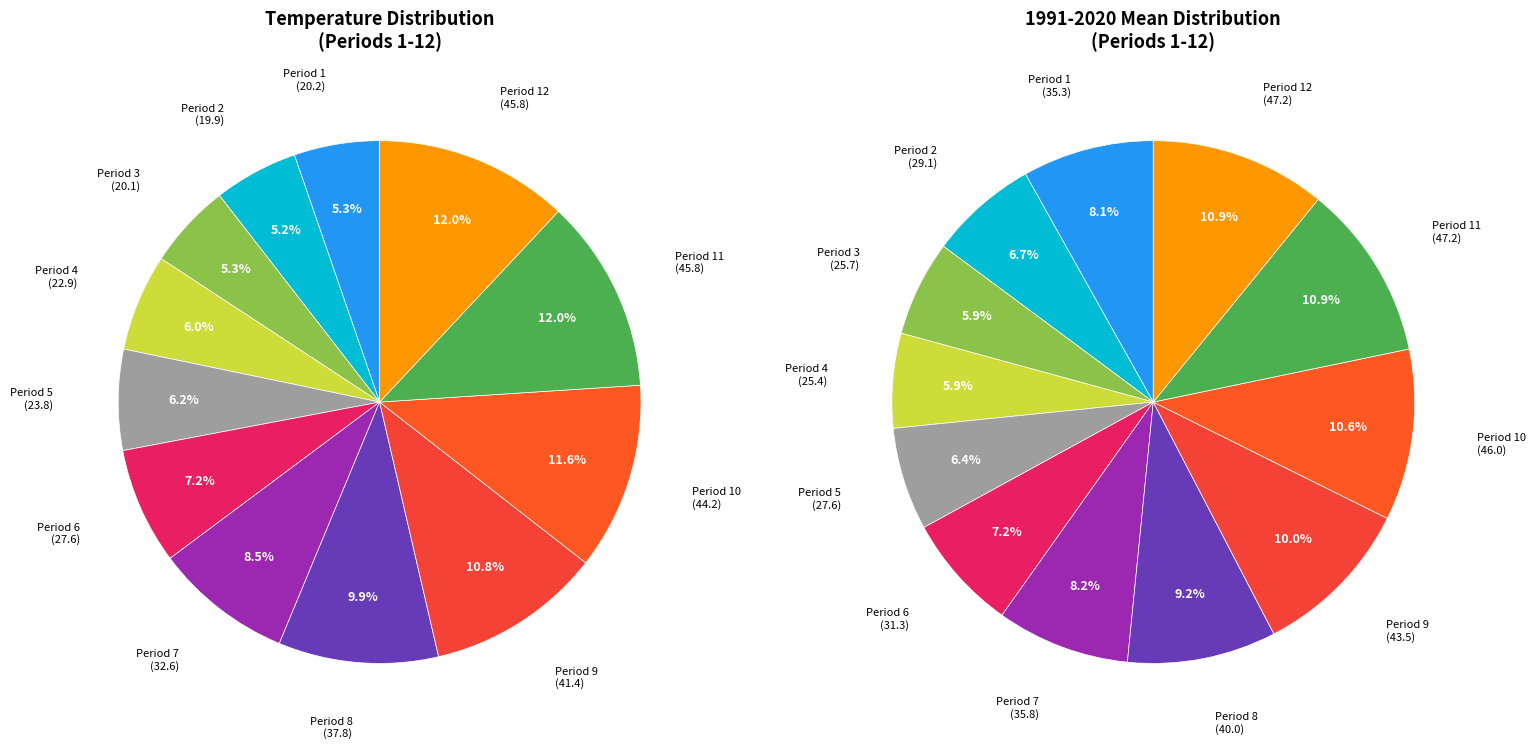

The Period 8 slice represents 10% of the pie. True or false?

True